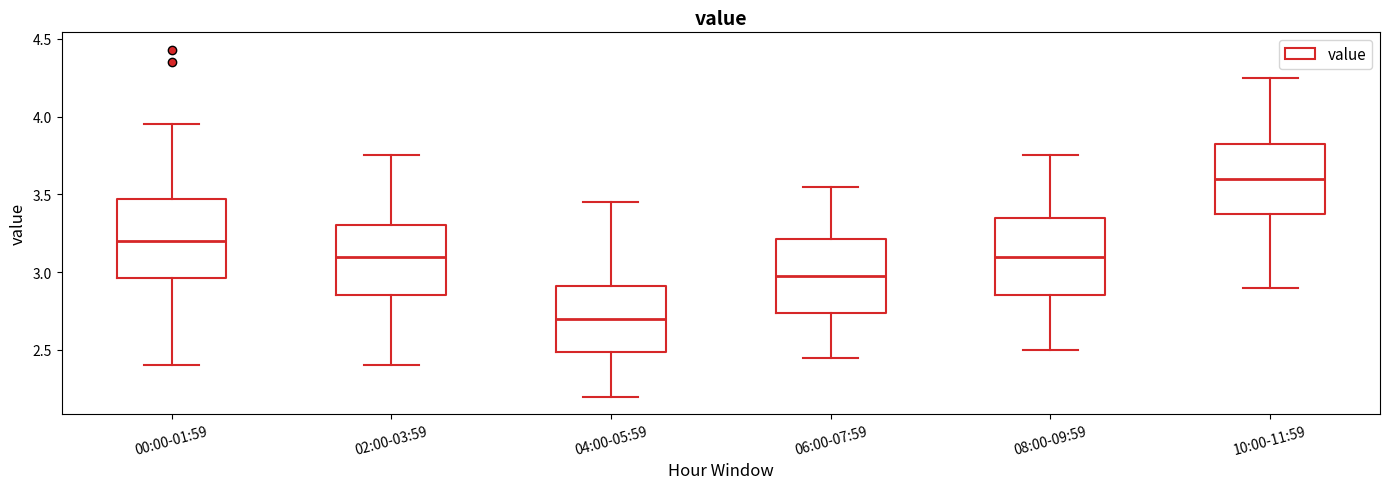

Which box's median line is the lowest?

04:00-05:59